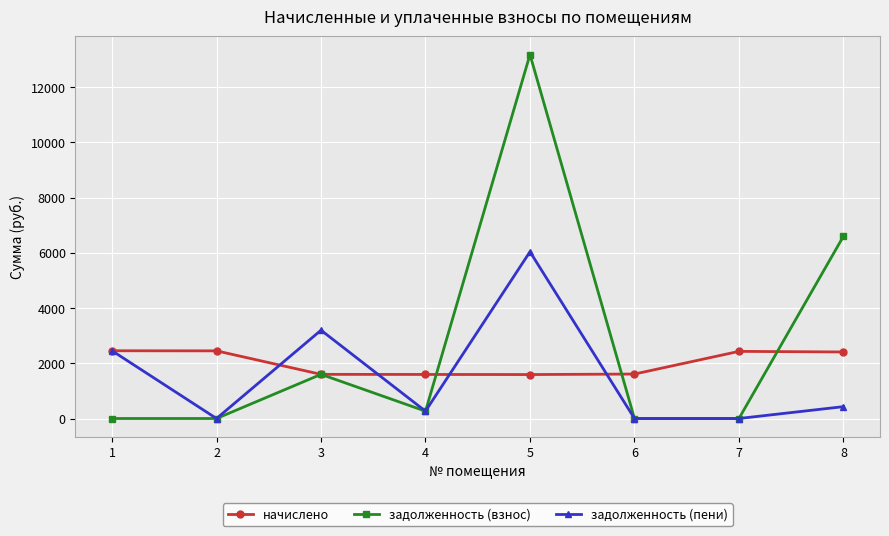

What is the maximum value for задолженность (взнос)?

13176.3